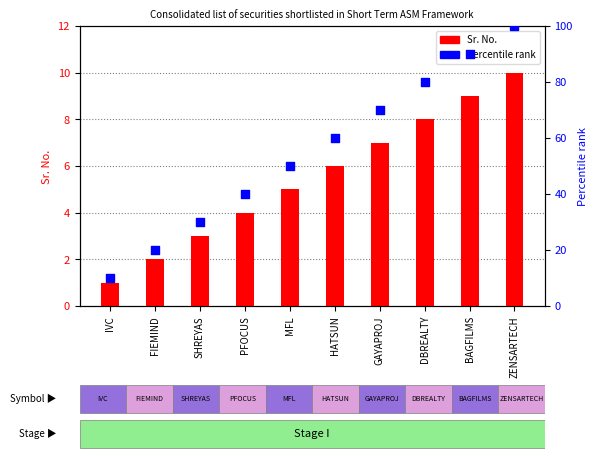

Is the value of Percentile rank at SHREYAS greater than the value of Sr. No. at PFOCUS?

Yes